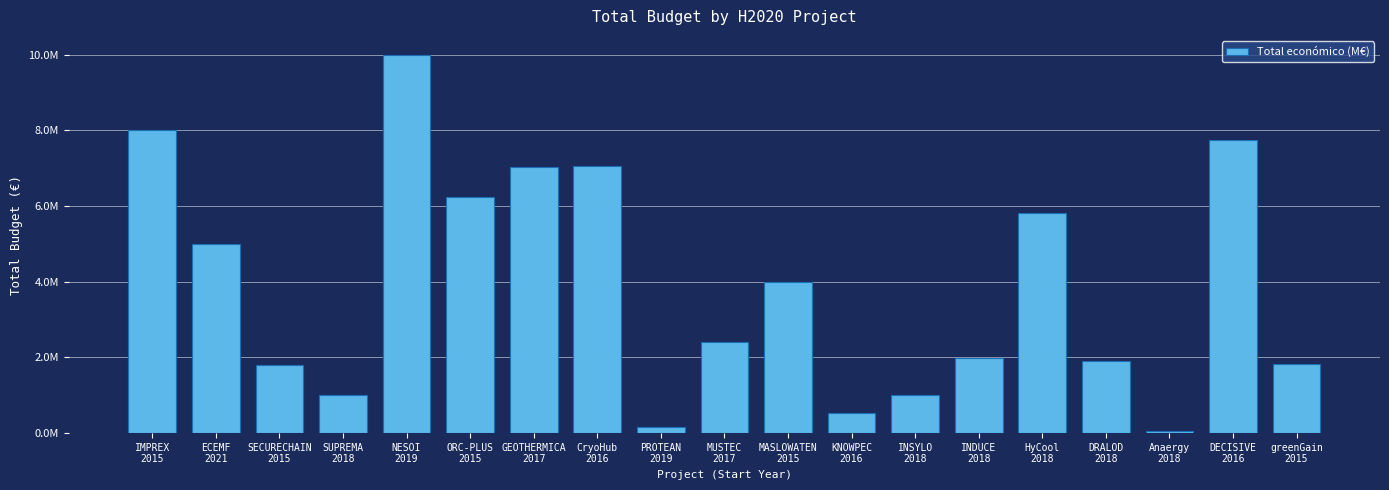

Are the bars horizontal?

No